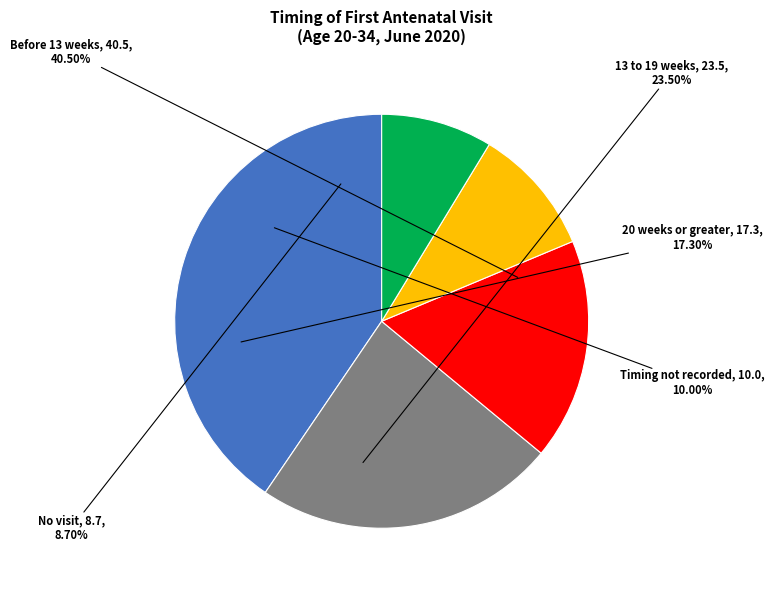

To the nearest percent, what is the average slice percentage?

20%